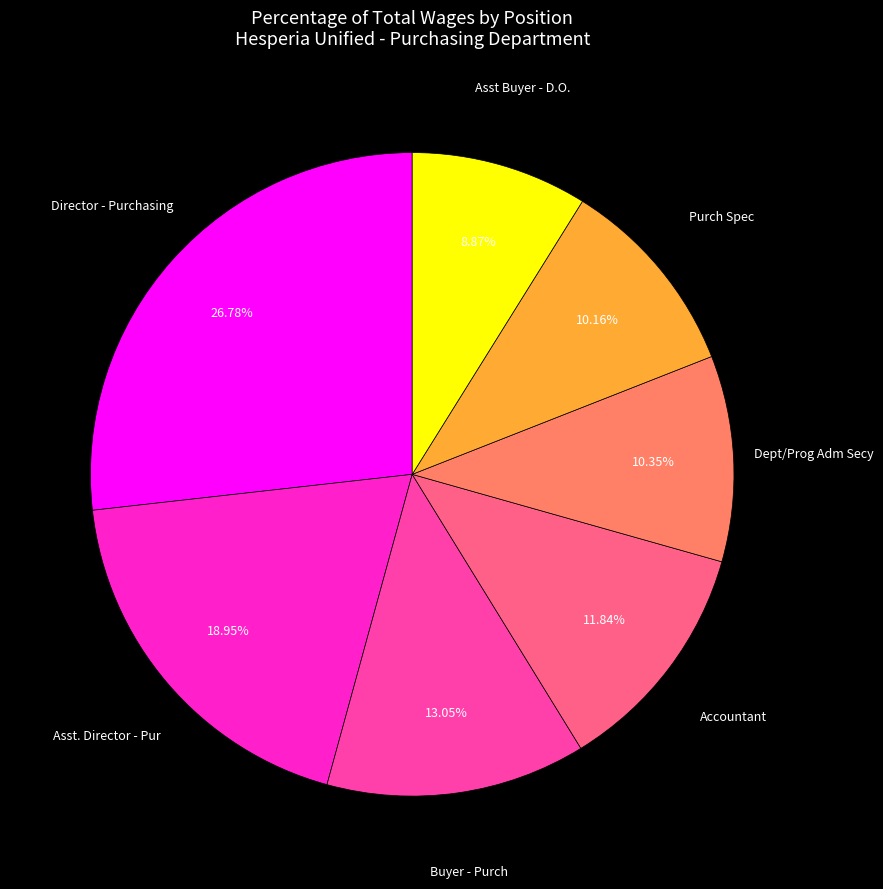

How many segments does this pie chart have?

7